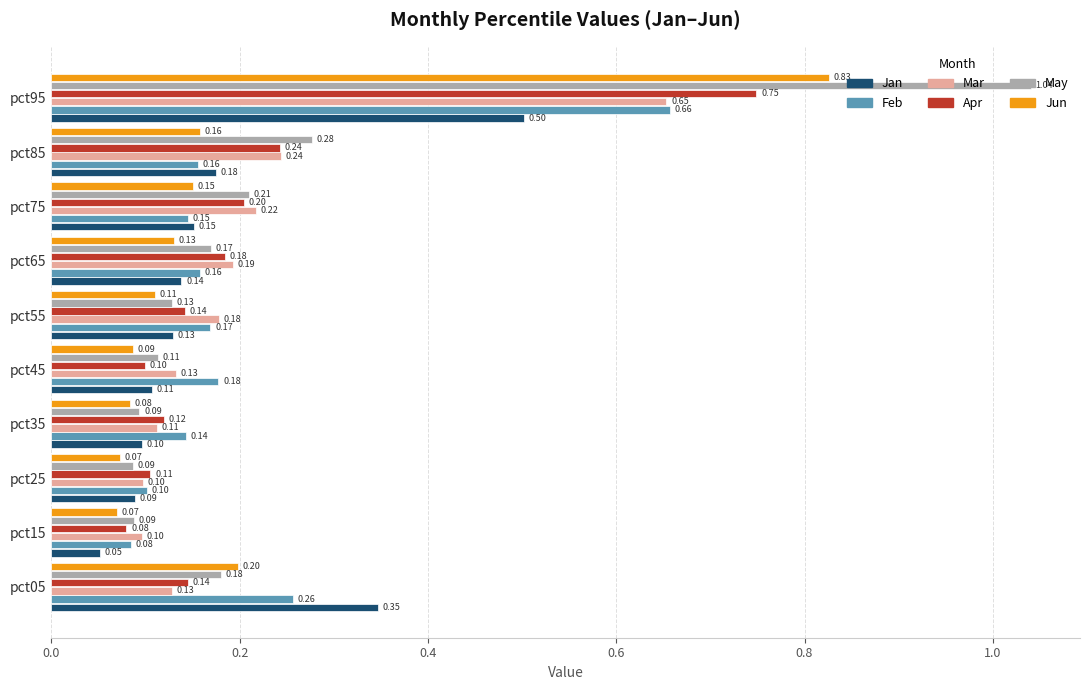

List the series in order of their peak value, lowest first.

Jan, Mar, Feb, Apr, Jun, May